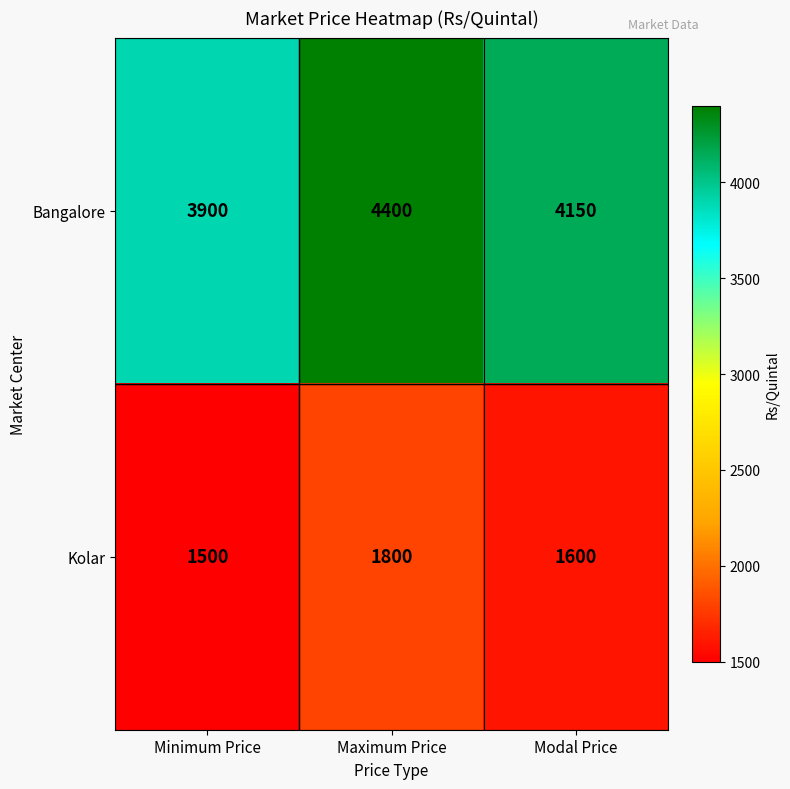

What is the difference between the maximum and minimum values in the Bangalore series?

500